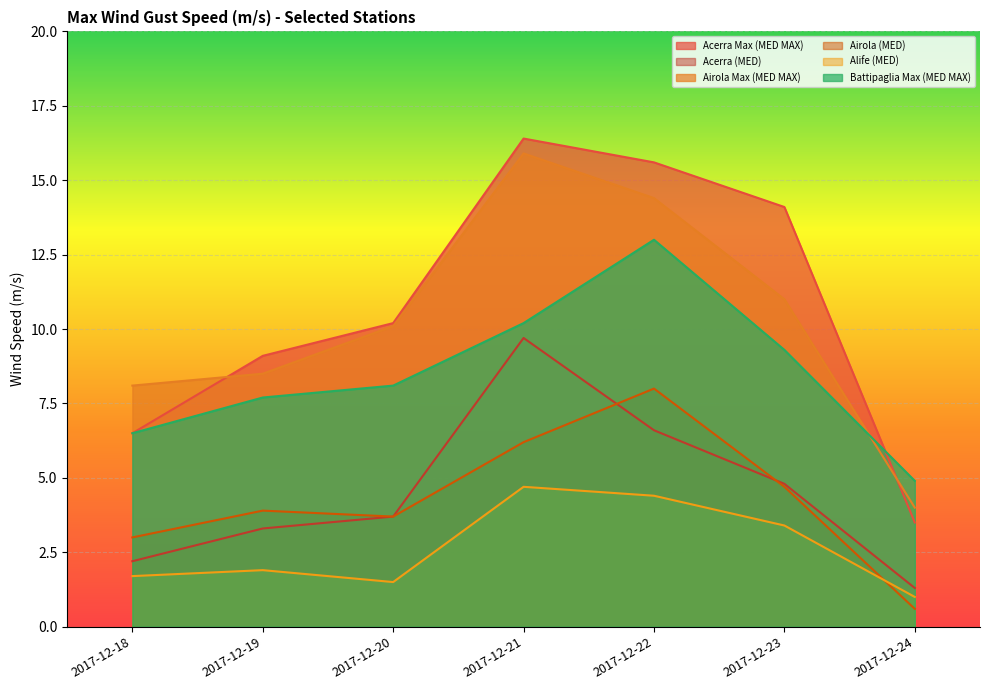

Rank the series by their maximum value, from lowest to highest.

Alife (MED), Airola (MED), Acerra (MED), Battipaglia Max (MED MAX), Airola Max (MED MAX), Acerra Max (MED MAX)